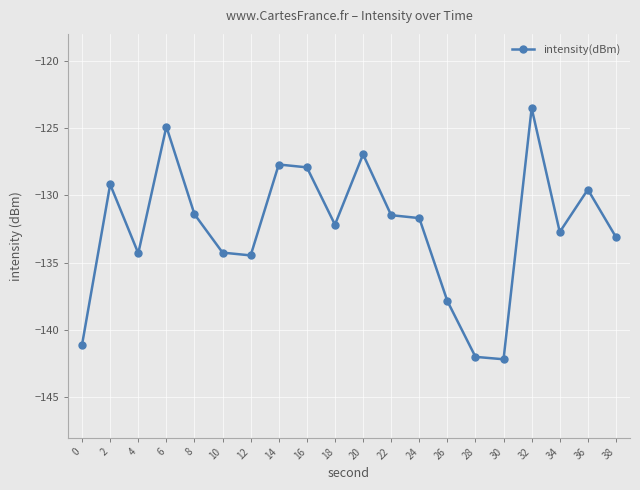

True or false: there are more than 1 points higher than both neighbors.

True